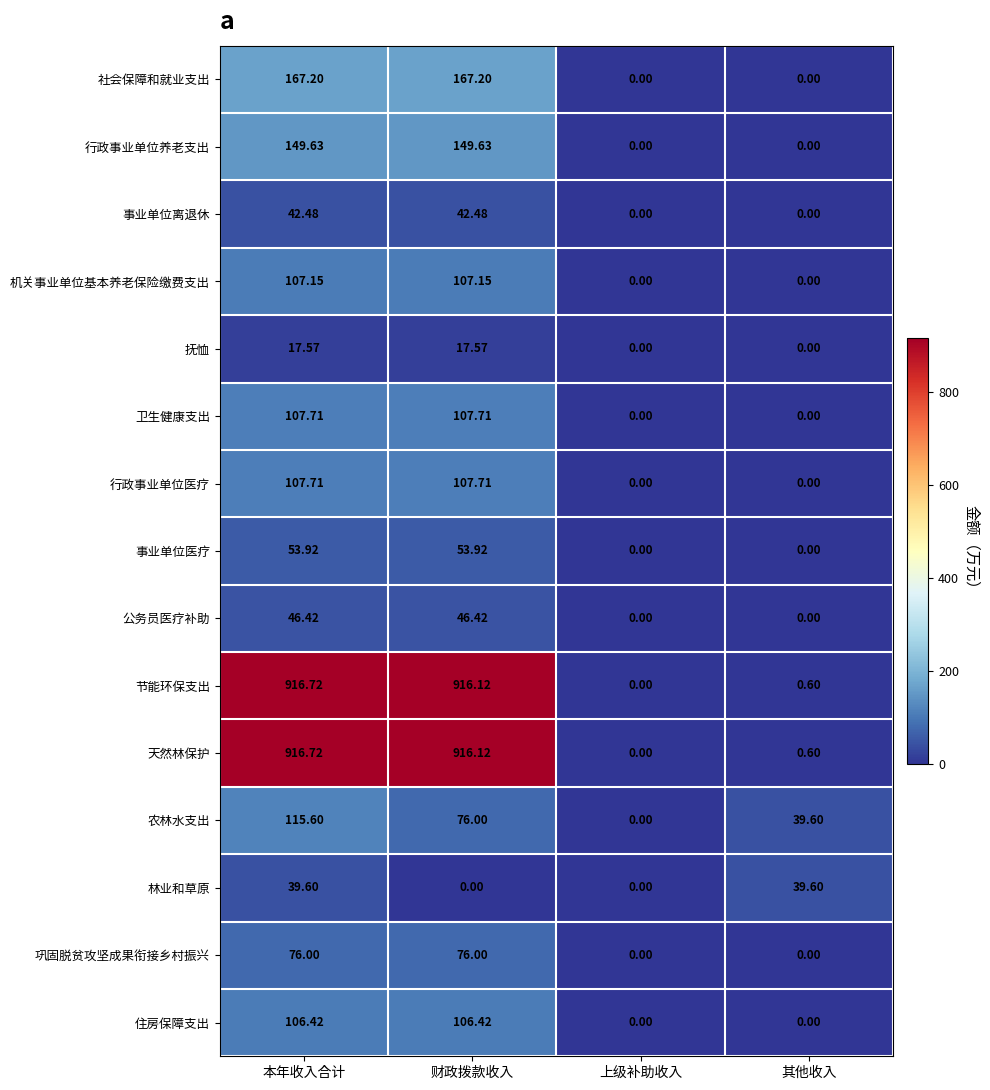

At which category does the chart reach its peak across all series?

本年收入合计